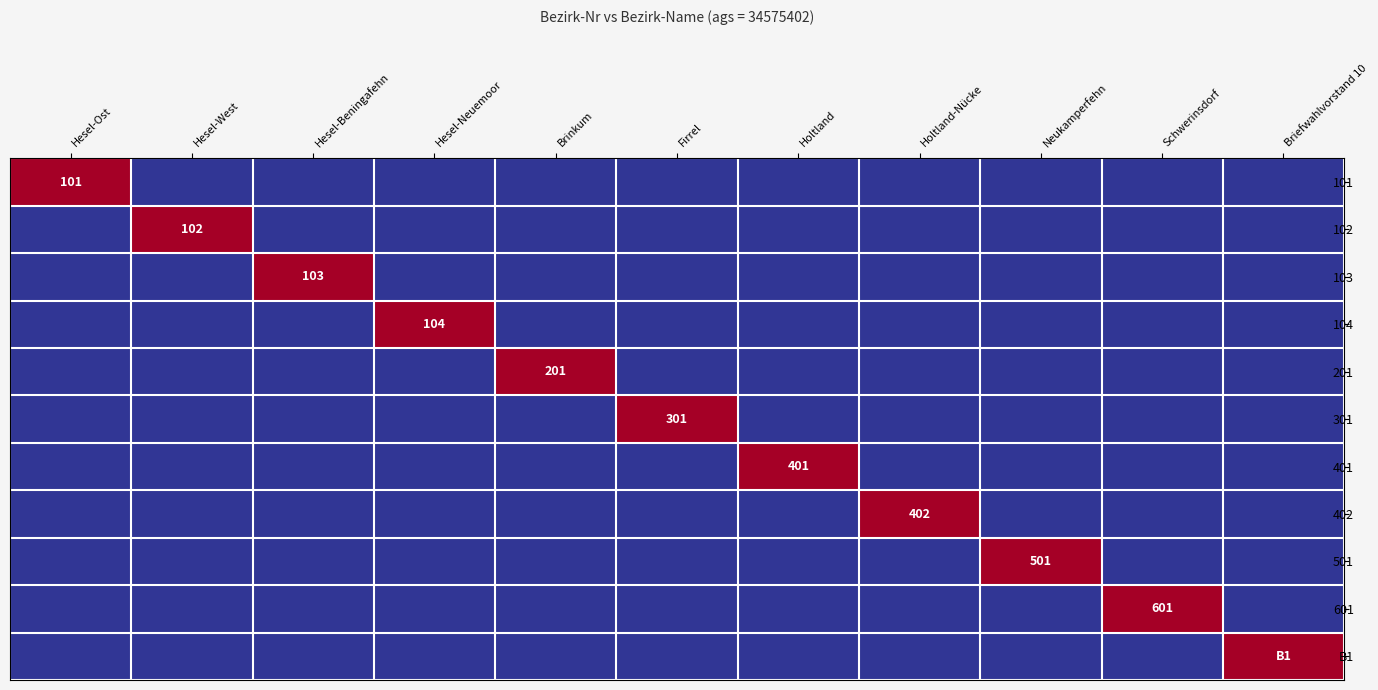

Is the value of 501 at Holtland greater than the value of 101 at Brinkum?

No